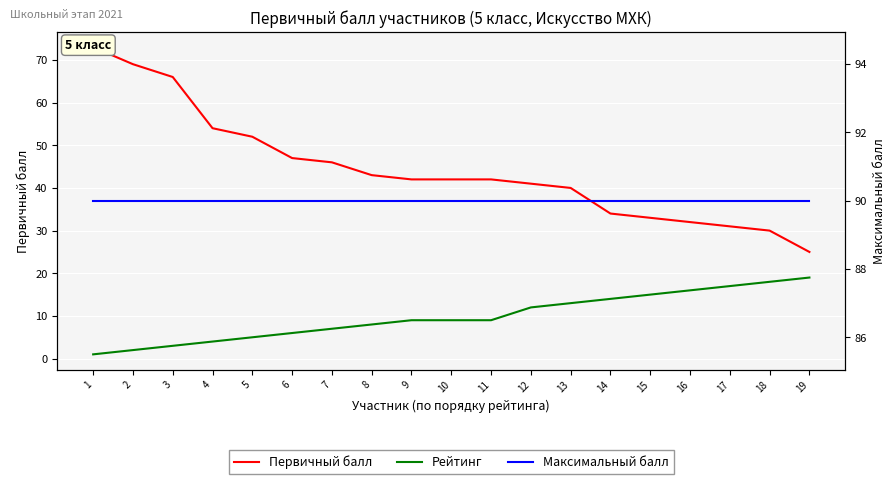

True or false: Рейтинг has a value of 8 at 8.

True